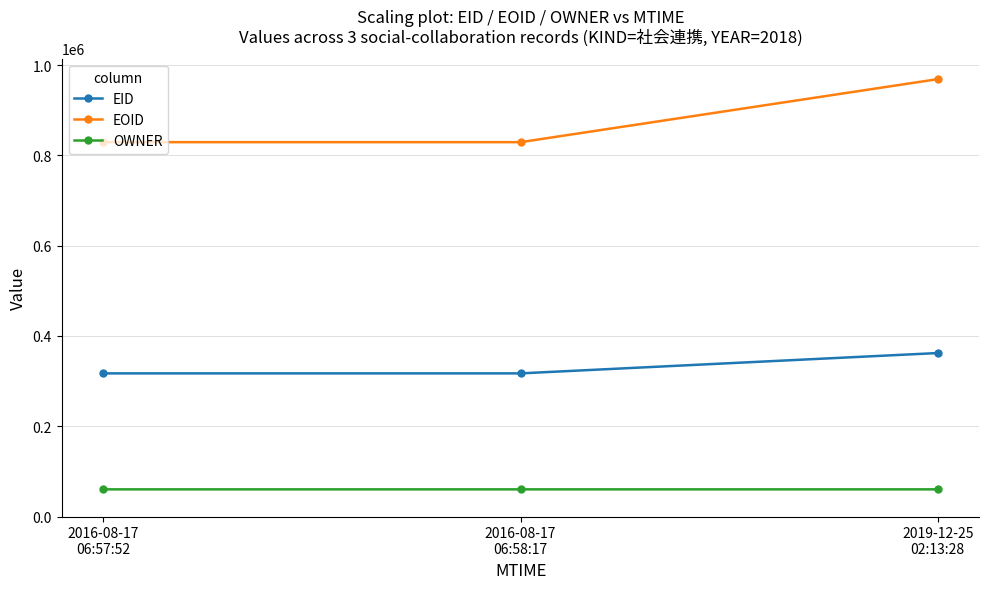

Rank the series by their maximum value, from lowest to highest.

OWNER, EID, EOID